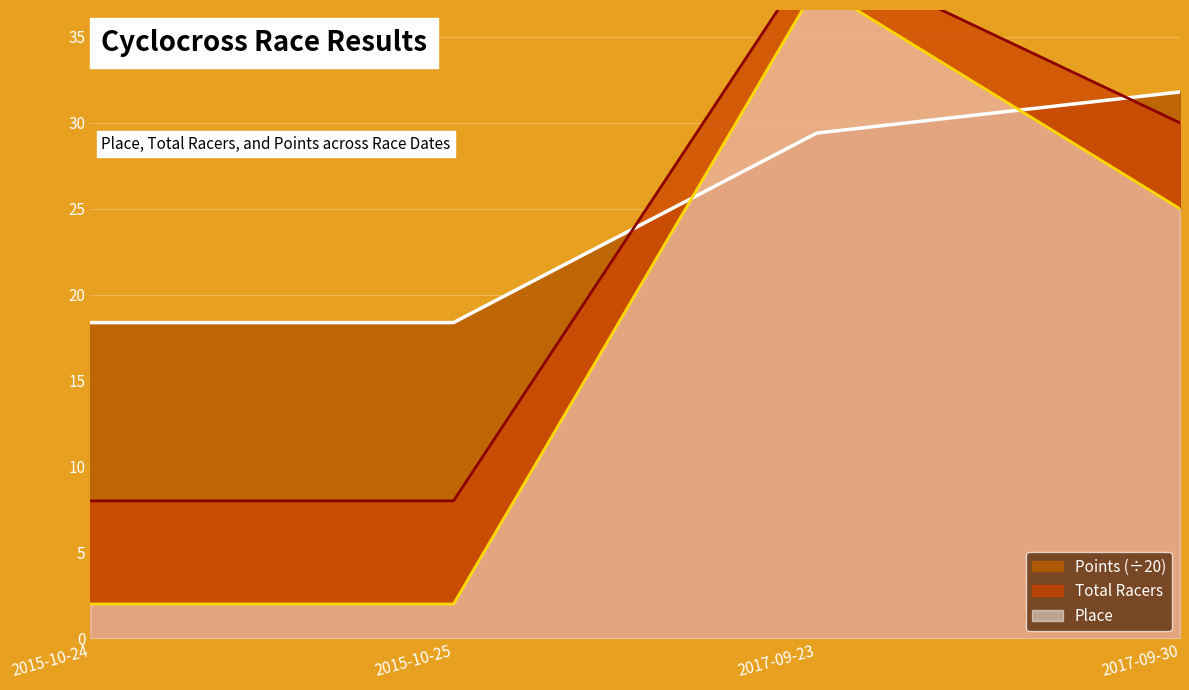

Reading left to right, transcribe all the data shown in this chart.

Place: 2015-10-24=2.0	2015-10-25=2.0	2017-09-23=38.0	2017-09-30=25.0
Total Racers: 2015-10-24=8.0	2015-10-25=8.0	2017-09-23=40.0	2017-09-30=30.0
Points: 2015-10-24=18.4	2015-10-25=18.4	2017-09-23=29.4	2017-09-30=31.8